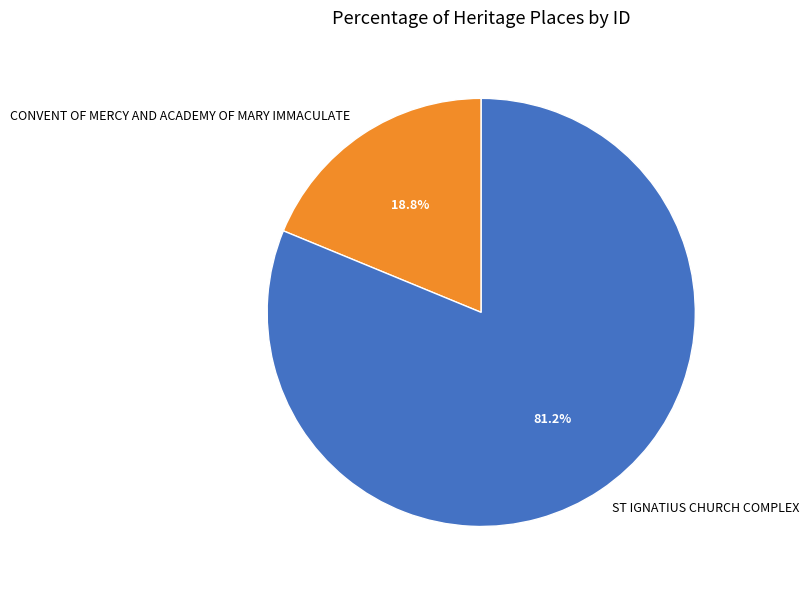

The CONVENT OF MERCY AND ACADEMY OF MARY IMMACULATE slice represents 11% of the pie. True or false?

False